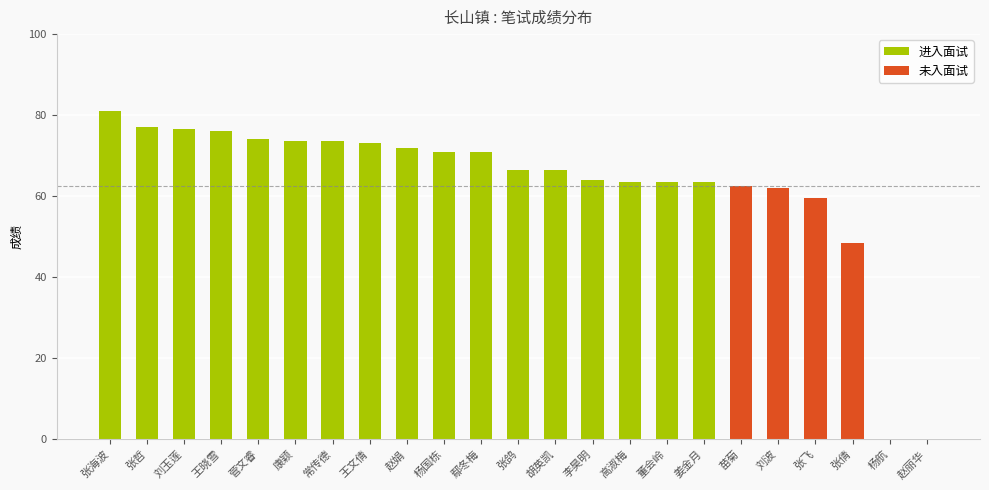

What is the sum of the values at 刘玉莲 and 王文倩?

149.5